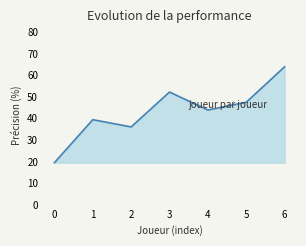

Where does the data first go above 43?

3